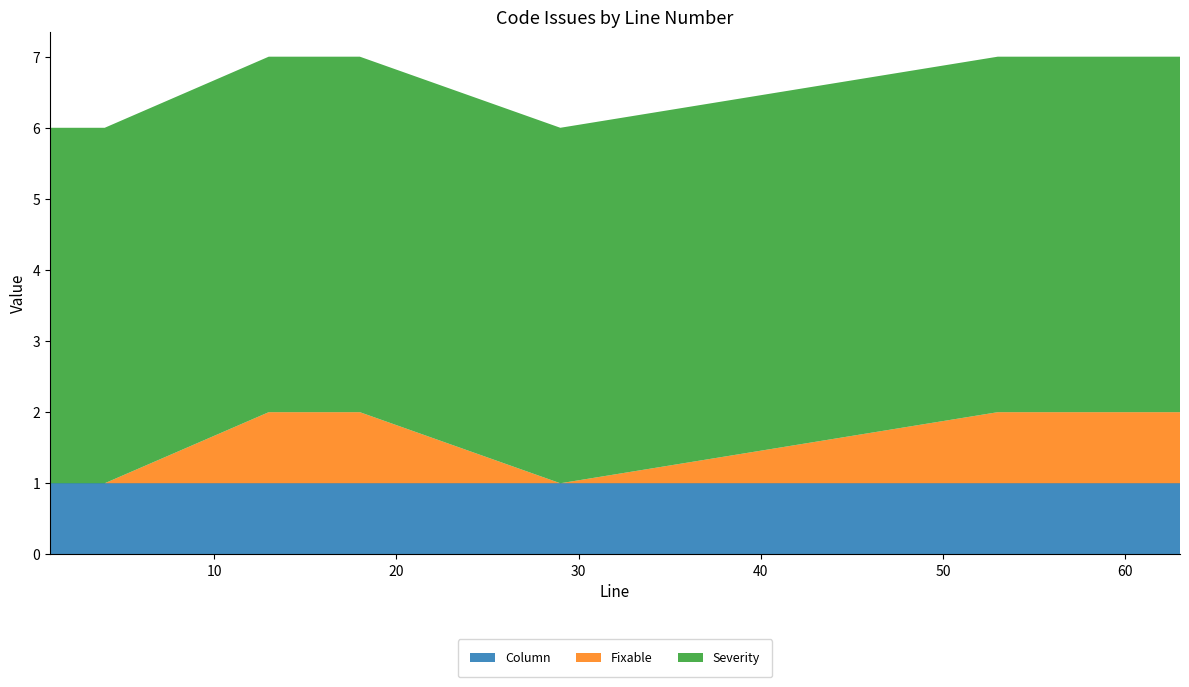

Reading left to right, transcribe all the data shown in this chart.

Column: 1=1	4=1	13=1	14=1	15=1	16=1	17=1	18=1	29=1	53=1	54=1	55=1	56=1	57=1	58=1	59=1	60=1	61=1	62=1	63=1
Fixable: 1=0	4=0	13=1	14=1	15=1	16=1	17=1	18=1	29=0	53=1	54=1	55=1	56=1	57=1	58=1	59=1	60=1	61=1	62=1	63=1
Severity: 1=5	4=5	13=5	14=5	15=5	16=5	17=5	18=5	29=5	53=5	54=5	55=5	56=5	57=5	58=5	59=5	60=5	61=5	62=5	63=5